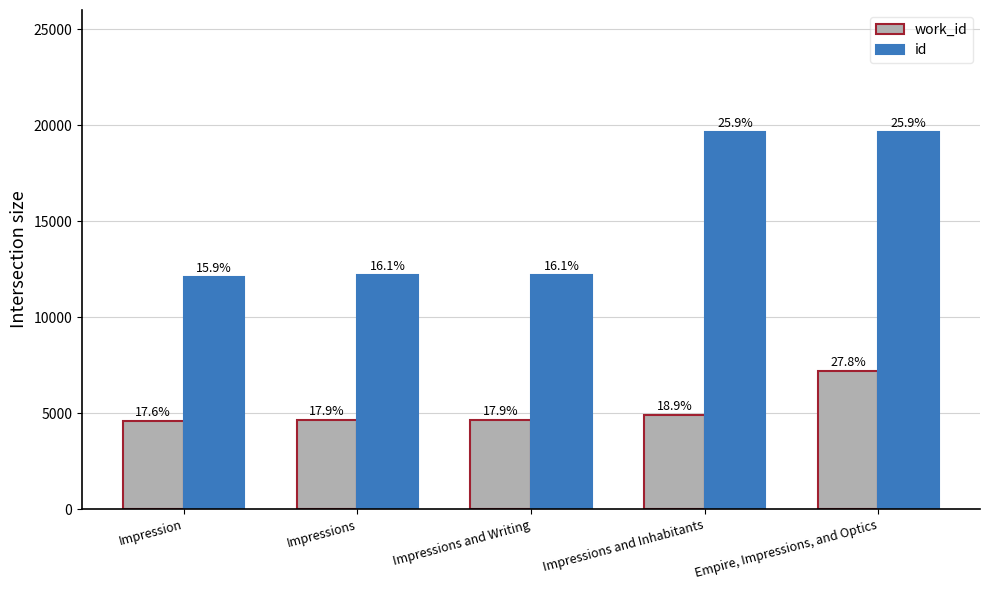

What are all the series names shown in the legend?

work_id, id